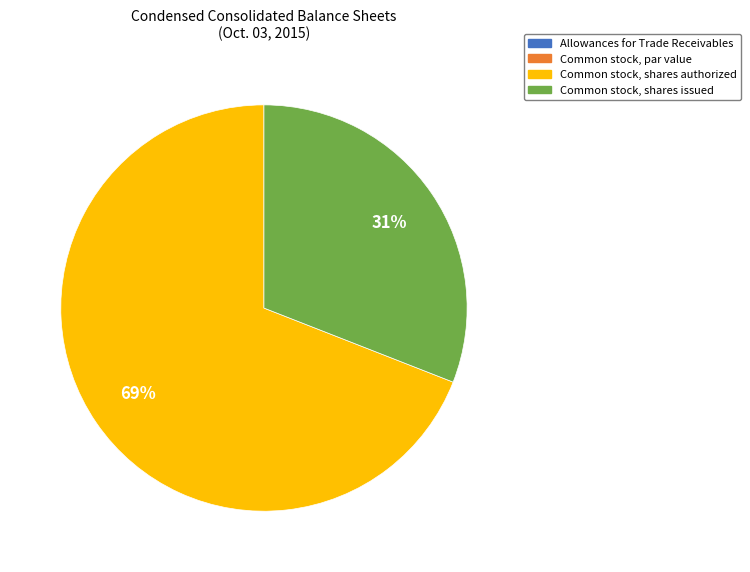

Do Common stock, shares authorized and Common stock, shares issued together represent more than half of the pie?

Yes